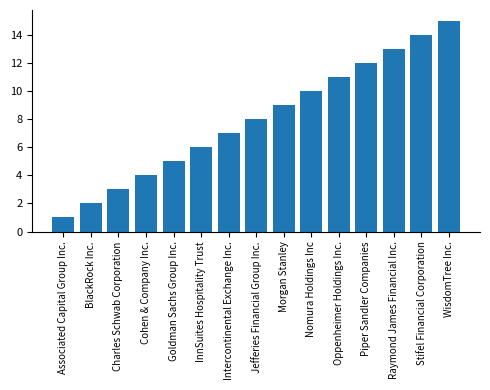

Reading left to right, transcribe all the data shown in this chart.

Associated Capital Group Inc.=1	BlackRock Inc.=2	Charles Schwab Corporation=3	Cohen & Company Inc.=4	Goldman Sachs Group Inc.=5	InnSuites Hospitality Trust=6	Intercontinental Exchange Inc.=7	Jefferies Financial Group Inc.=8	Morgan Stanley=9	Nomura Holdings Inc=10	Oppenheimer Holdings Inc.=11	Piper Sandler Companies=12	Raymond James Financial Inc.=13	Stifel Financial Corporation=14	WisdomTree Inc.=15